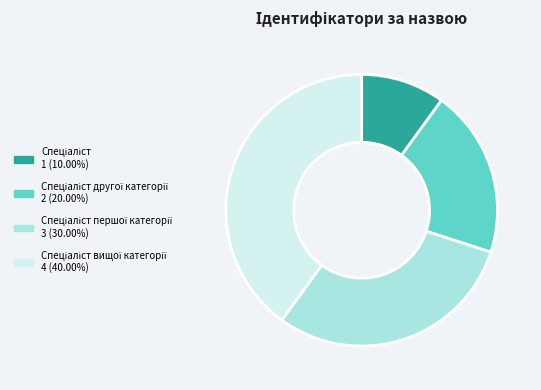

Is there any slice that represents more than half of the pie?

No